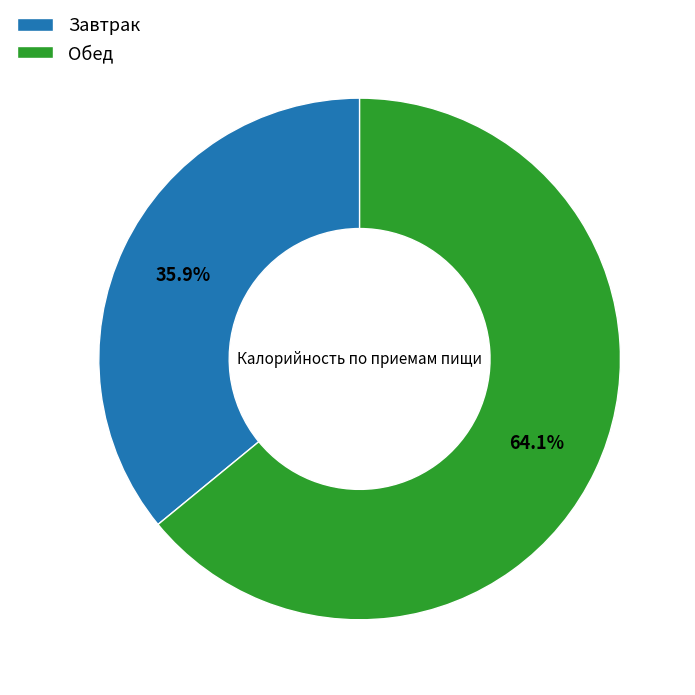

Rank the categories by value from lowest to highest.

Завтрак, Обед